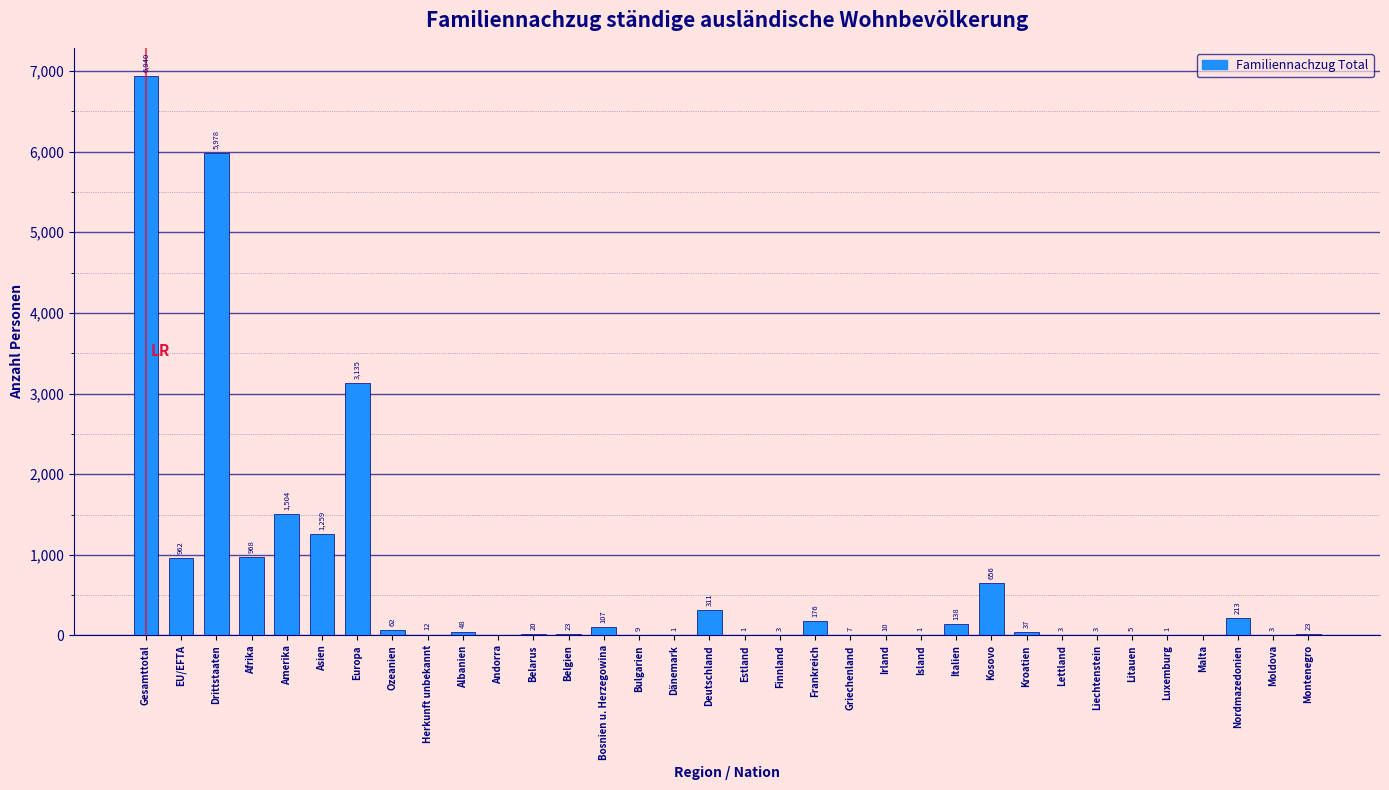

Reading left to right, what are all the values shown in this chart?

Gesamttotal=6940	EU/EFTA=962	Drittstaaten=5978	Afrika=968	Amerika=1504	Asien=1259	Europa=3135	Ozeanien=62	Herkunft unbekannt=12	Albanien=48	Andorra=0	Belarus=20	Belgien=23	Bosnien u. Herzegowina=107	Bulgarien=9	Dänemark=1	Deutschland=311	Estland=1	Finnland=3	Frankreich=176	Griechenland=7	Irland=10	Island=1	Italien=138	Kosovo=656	Kroatien=37	Lettland=3	Liechtenstein=3	Litauen=5	Luxemburg=1	Malta=0	Nordmazedonien=213	Moldova=3	Montenegro=23